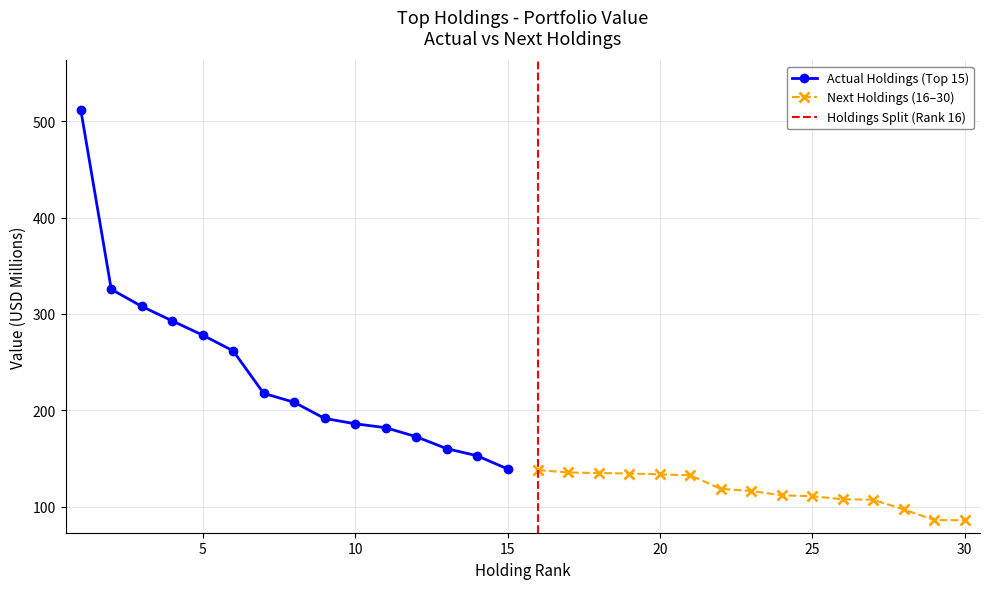

At which label does Actual Holdings (Top 15) reach its minimum?

15